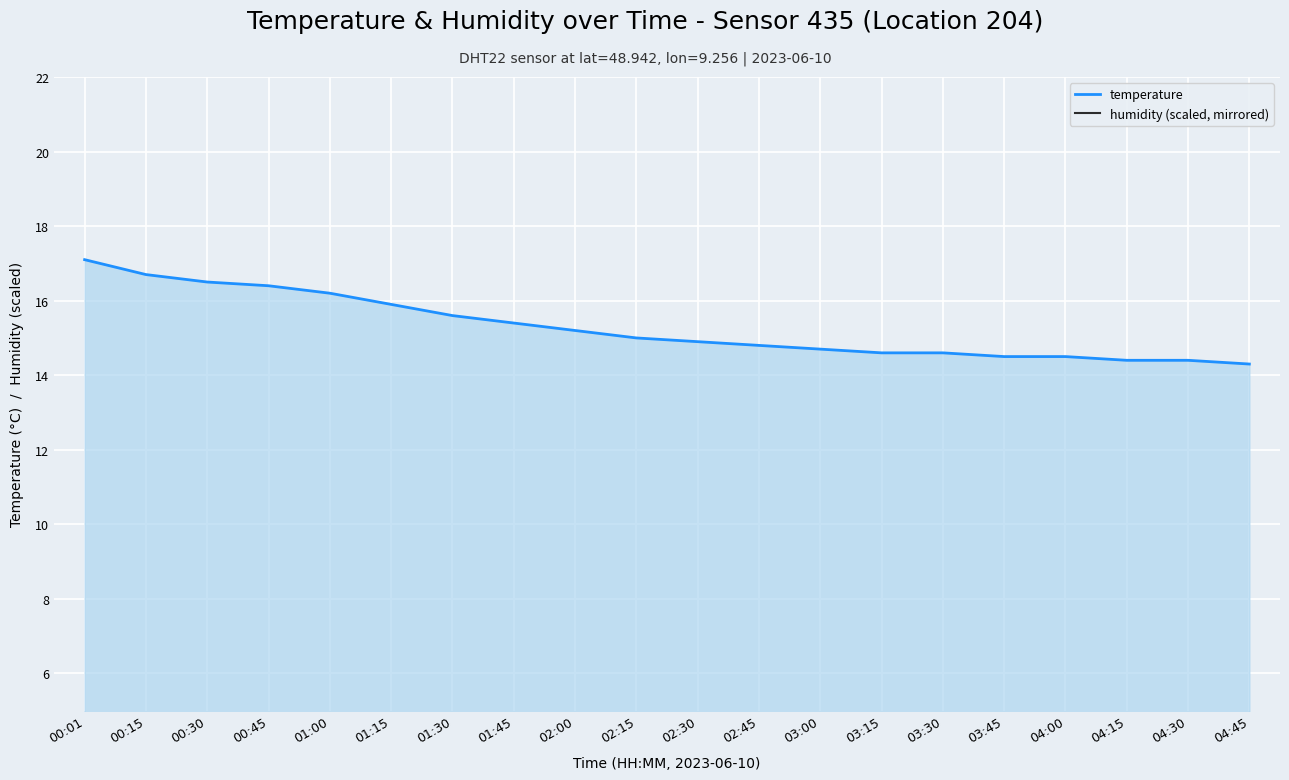

At how many categories does at least one series exceed 15?

9